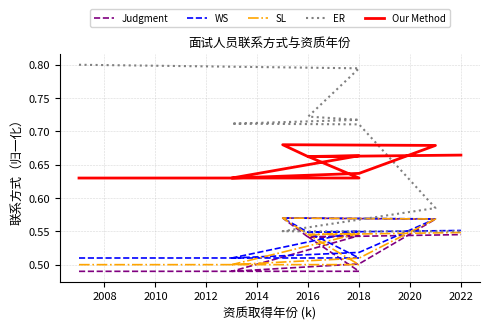

True or false: SL and ER intersect in this chart.

True